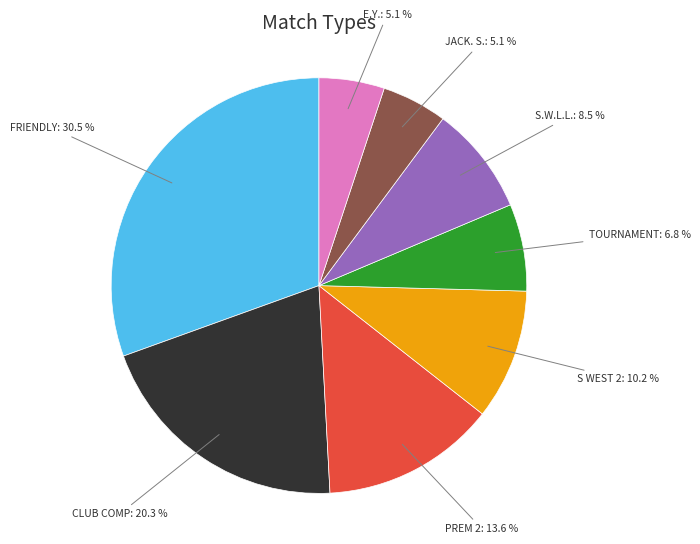

To the nearest percent, what is the difference between the largest and smallest slice percentages?

25%